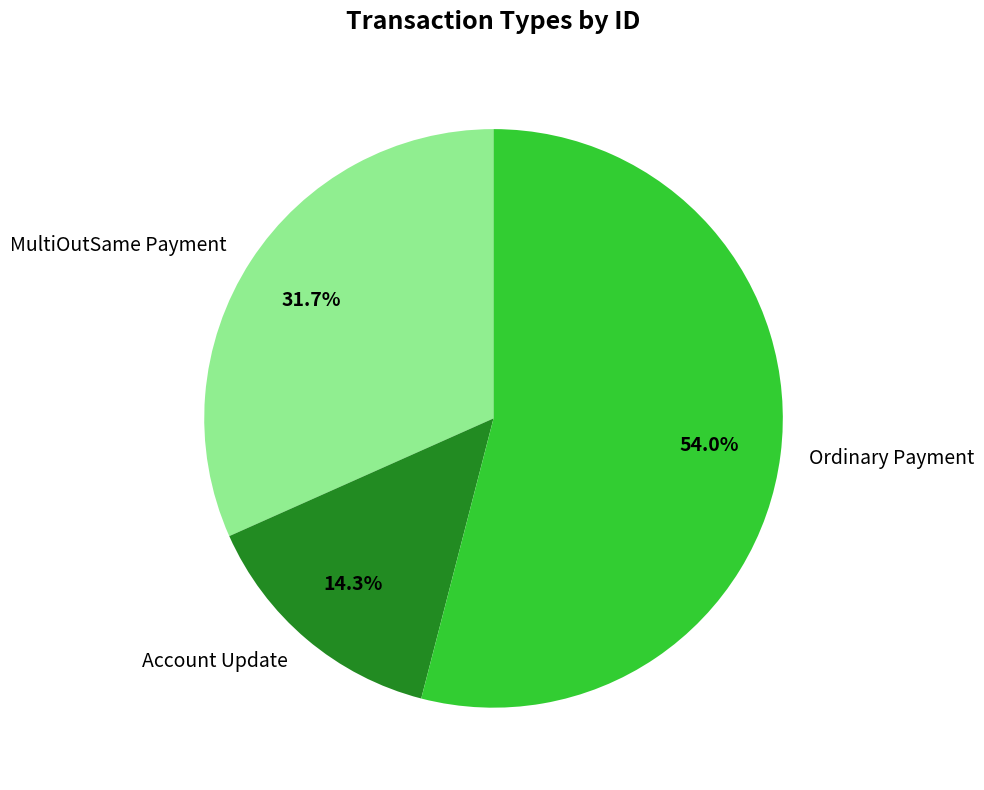

Is MultiOutSame Payment the majority of the pie?

No